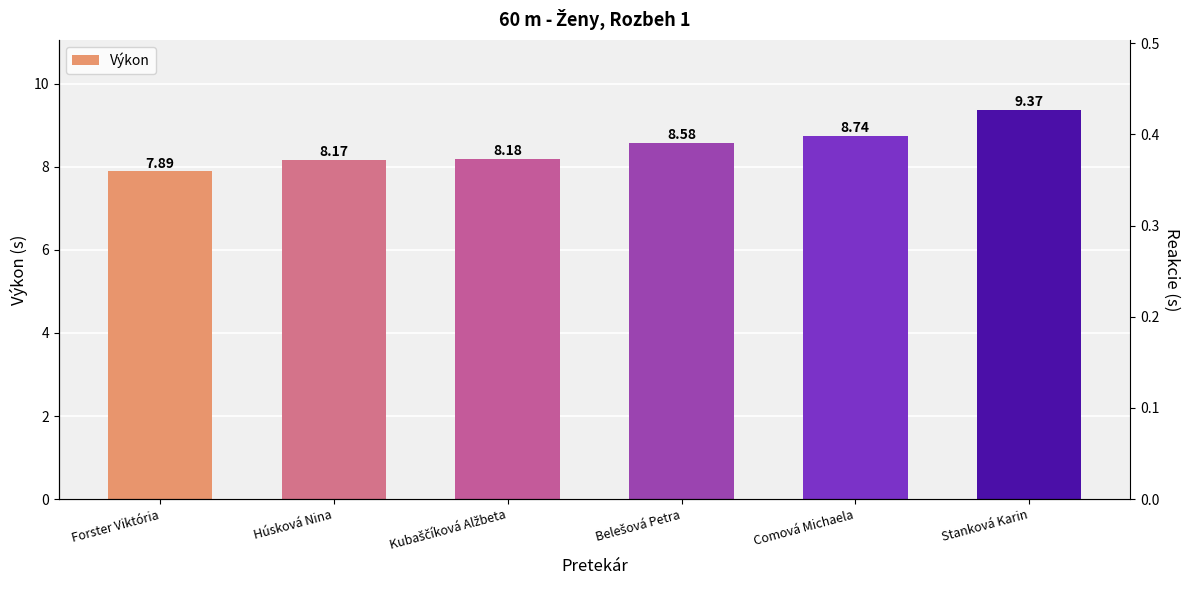

What position from the right is Comová Michaela?

2